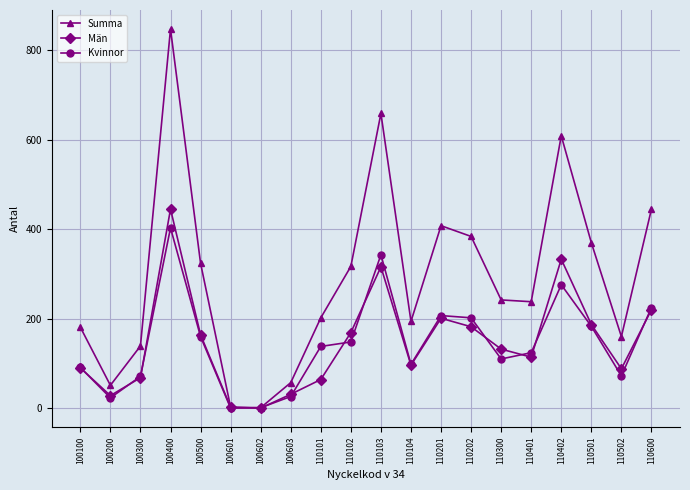

Where is the first local maximum for Män?

100400